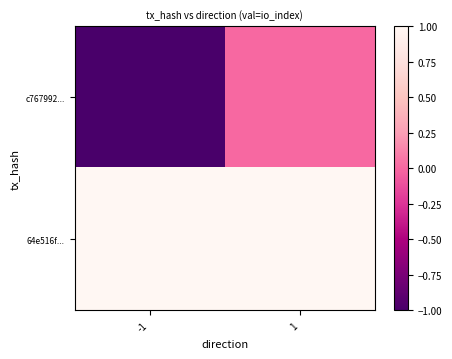

What is the difference between the highest and lowest values at -1?

2